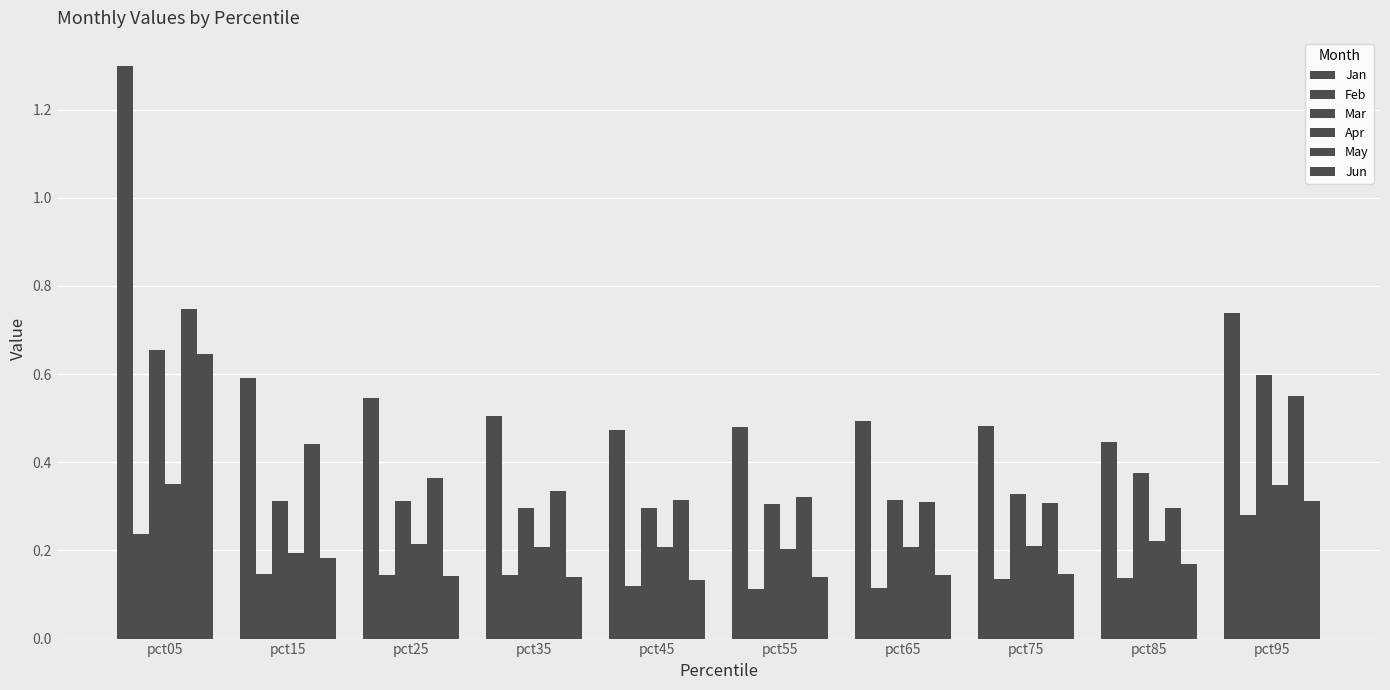

Is the value of Mar at pct05 greater than the value of Feb at pct35?

Yes